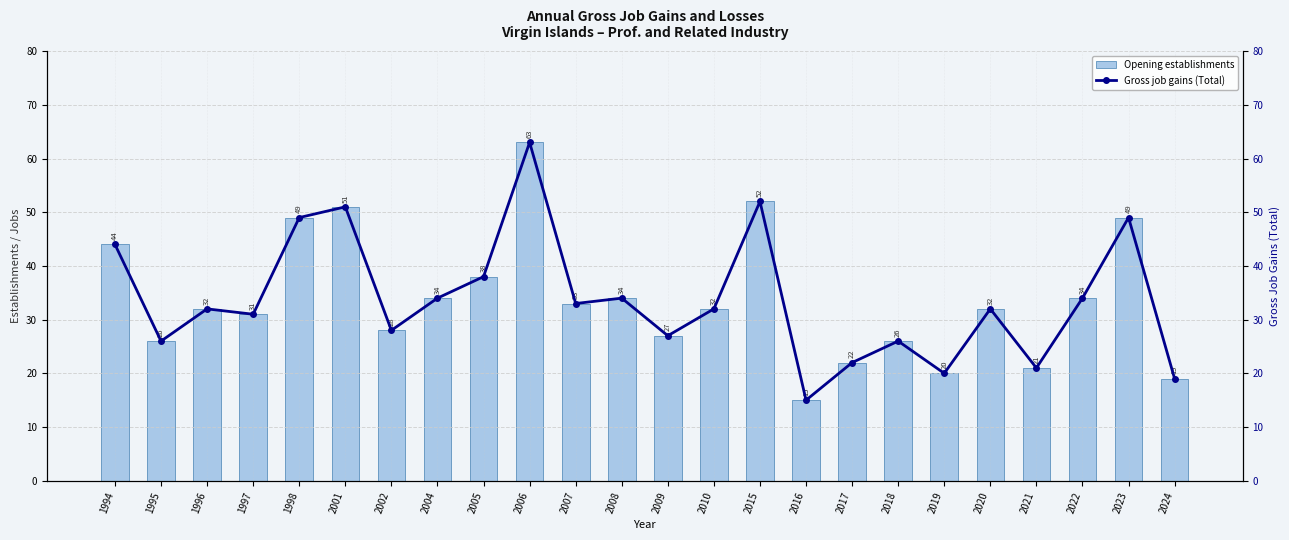

The Opening establishments series shows 8 at 2016. True or false?

False